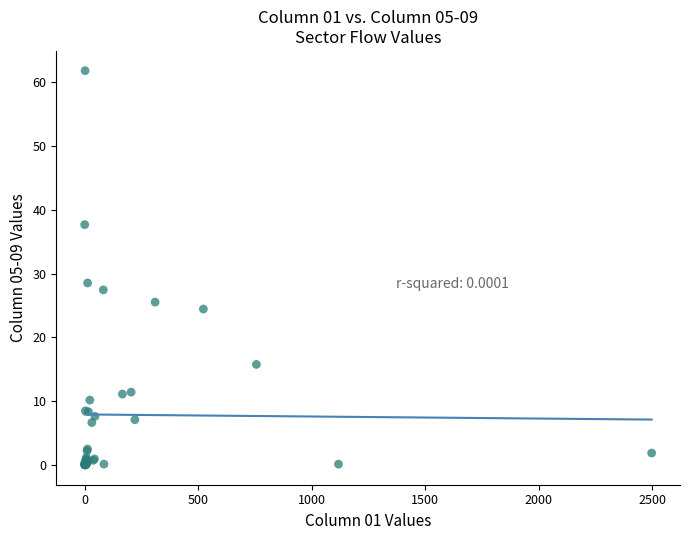

What Y value in the scatter plot is closest to 30?

28.6